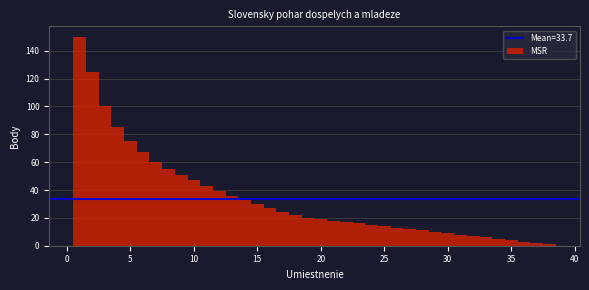

Around what value on the x-axis is the tallest bar? Give the approximate position of its centre, as read against the axis.

1.0